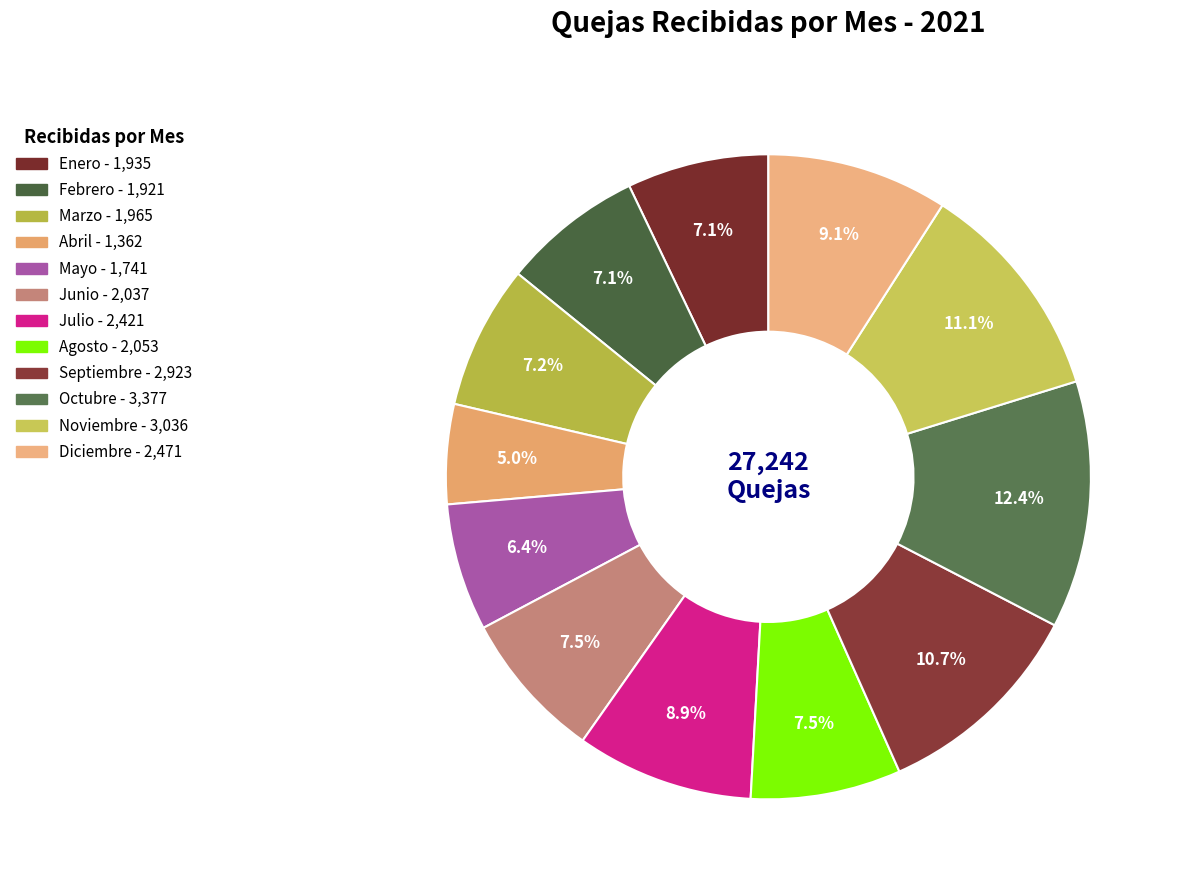

Count the number of slices in the pie.

12